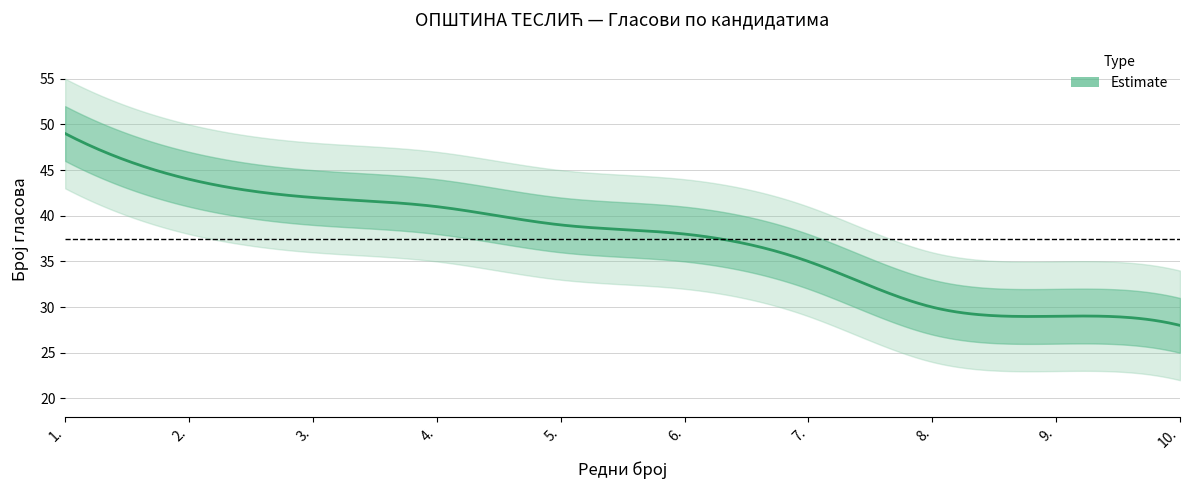

True or false: the data shows 86 at 1..

False